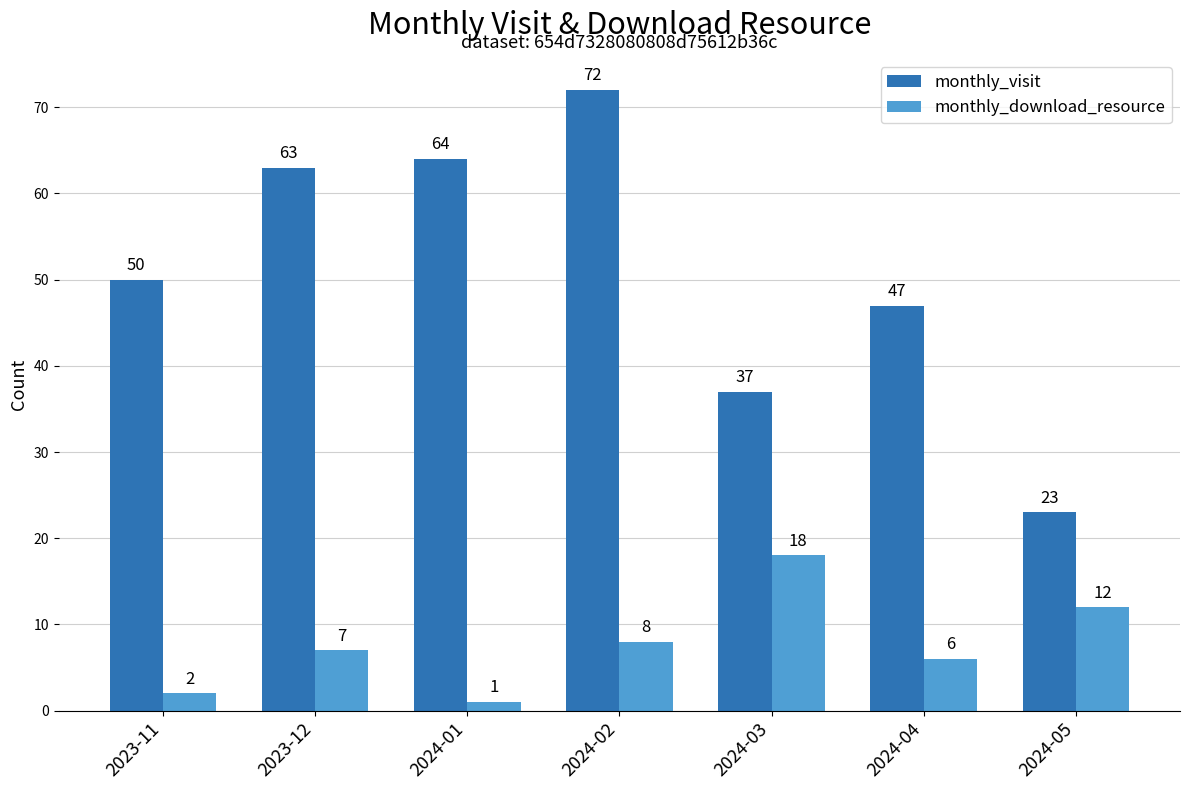

True or false: monthly_download_resource has a value of 9 at 2024-04.

False